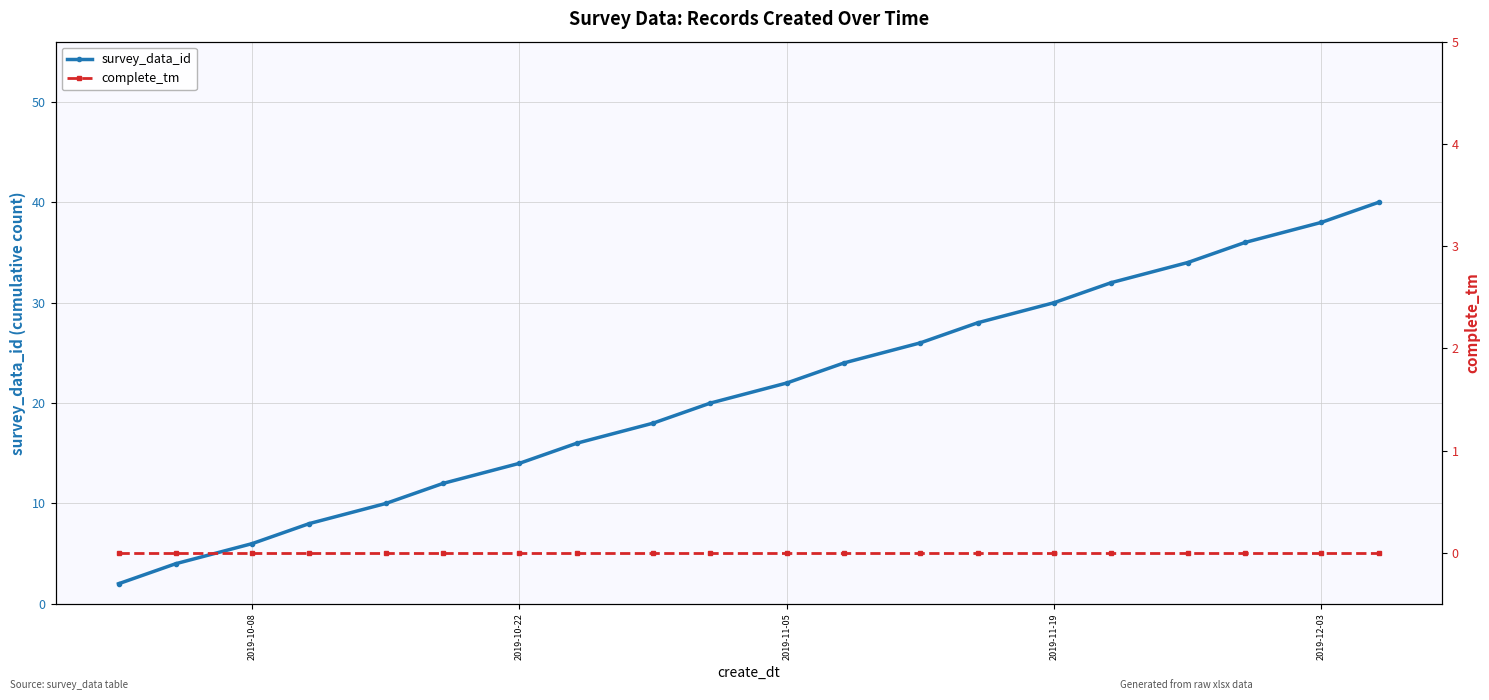

The value of survey_data_id at 2019-11-05 is 22. True or false?

True